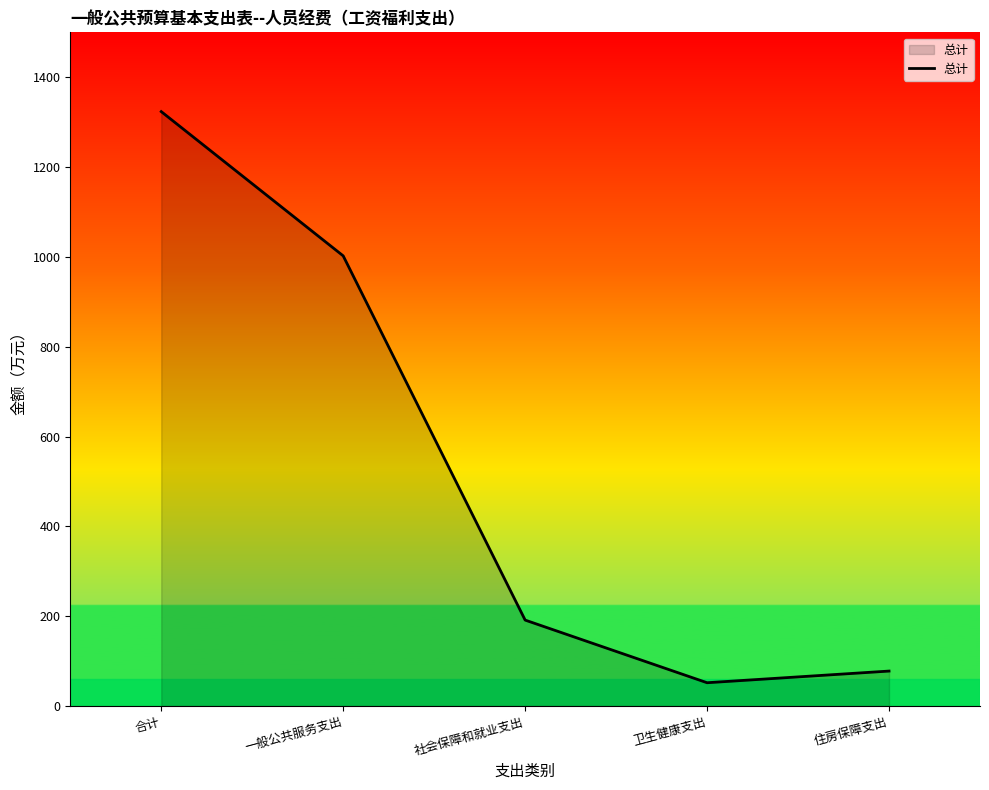

How many distinct data groups are displayed?

1